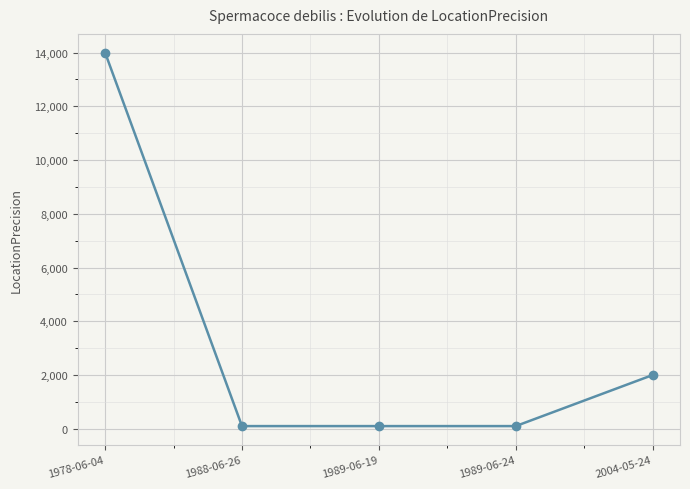

What position from the right is 1978-06-04?

5